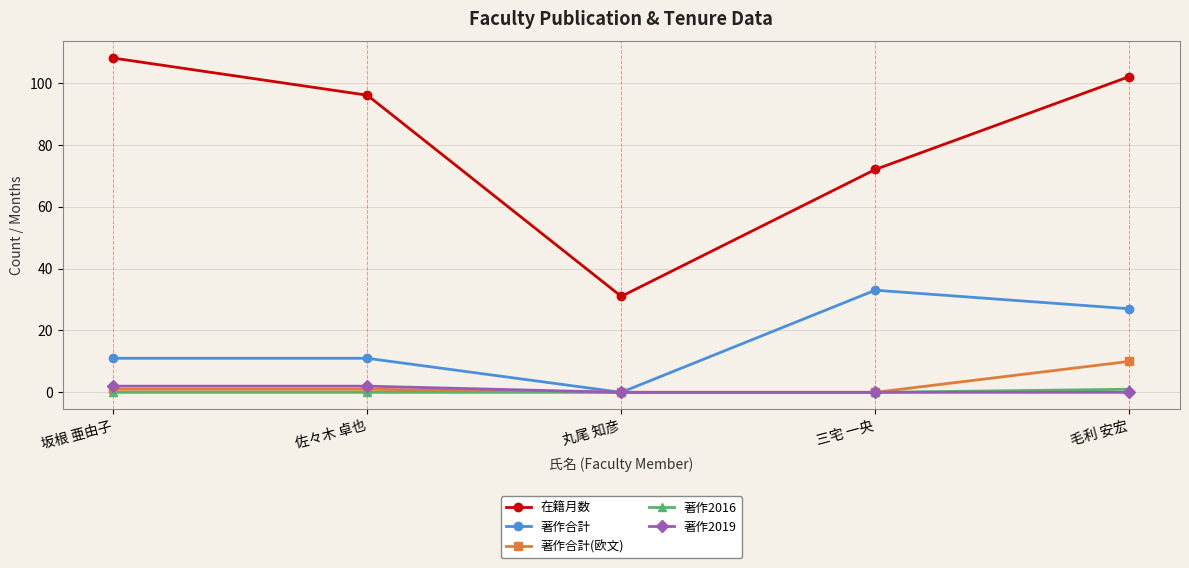

Reading left to right, what are all the values shown in this chart?

在籍月数: 108	96	31	72	102
著作合計: 11	11	0	33	27
著作合計(欧文): 1	1	0	0	10
著作2016: 0	0	0	0	1
著作2019: 2	2	0	0	0